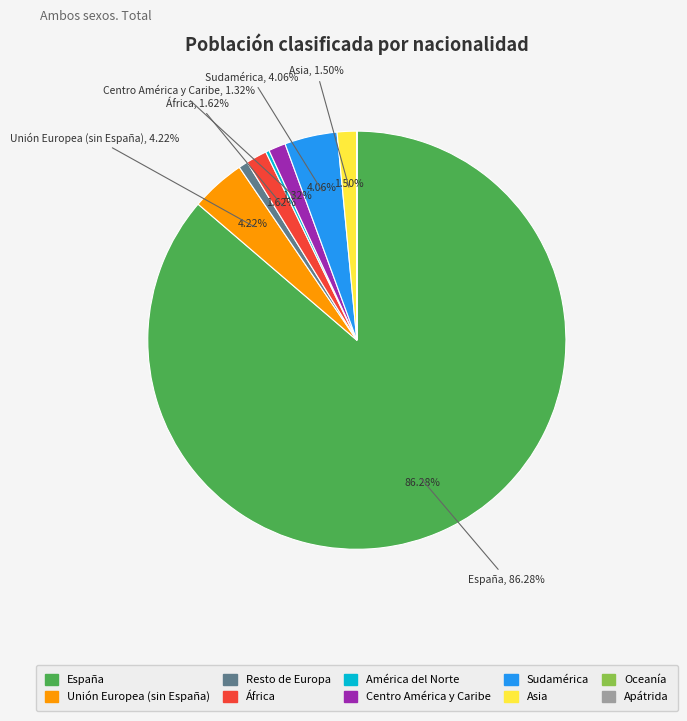

To the nearest percent, what percentage of the pie is Asia?

2%